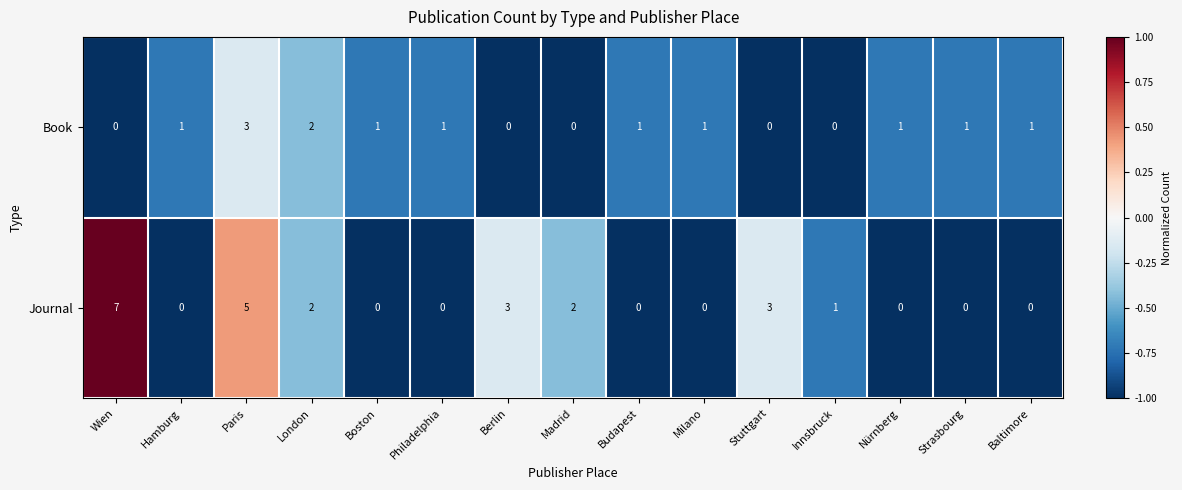

What is the total value across all series at Stuttgart?

3